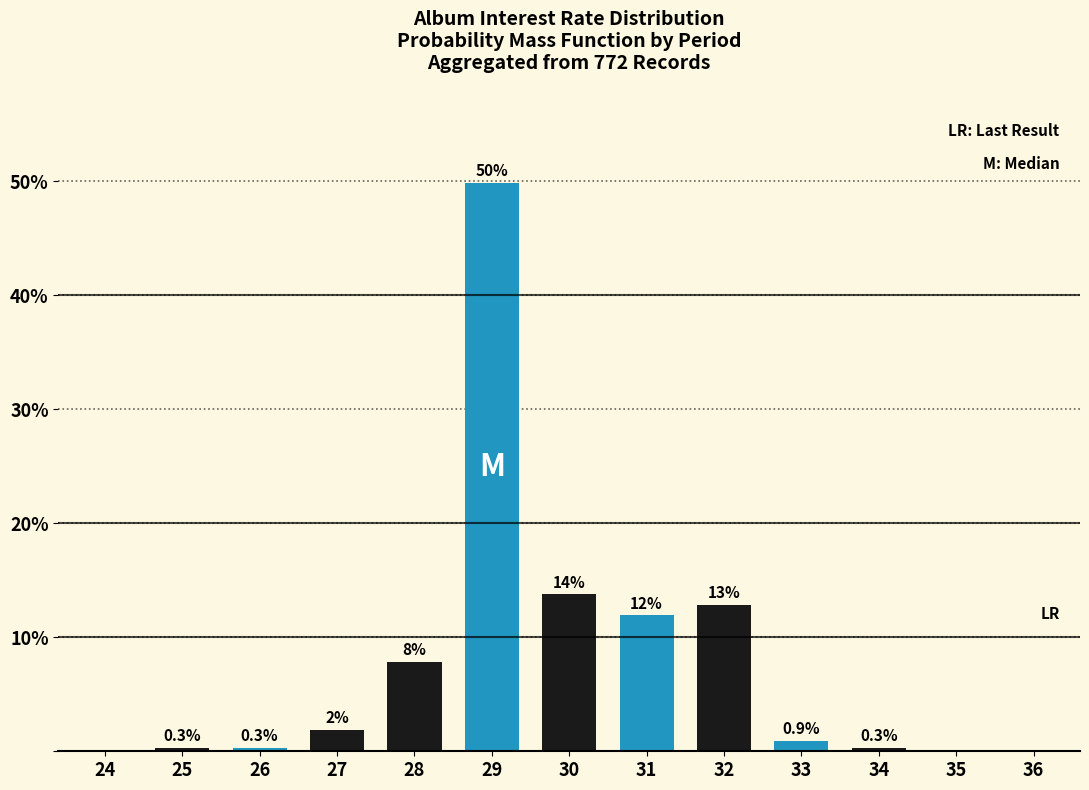

Which label corresponds to the largest value in the chart?

29